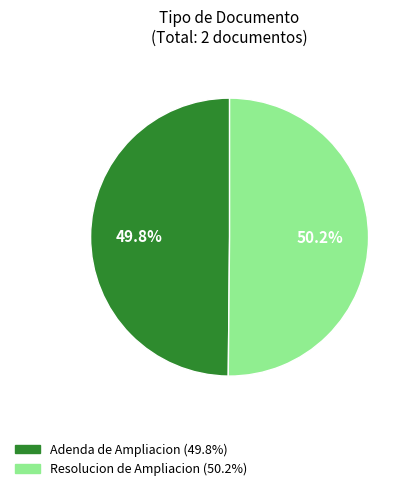

Is there a majority slice in this chart?

Yes